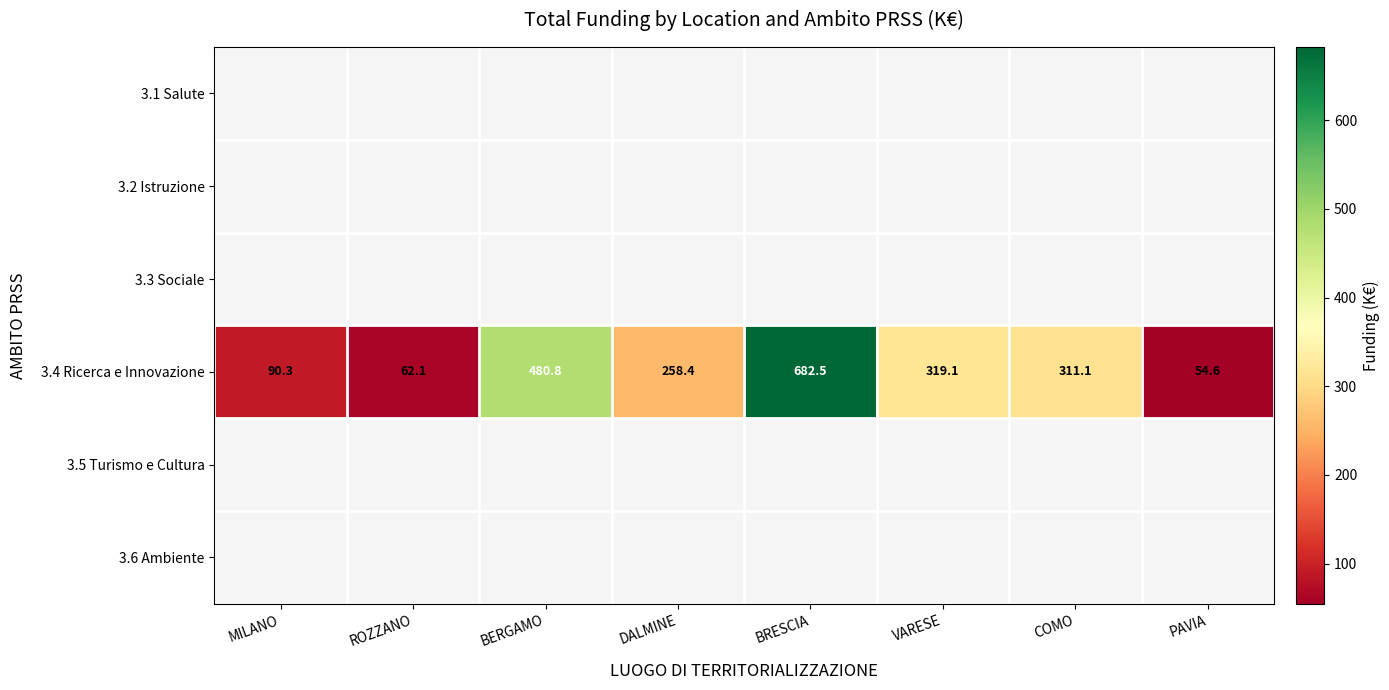

How many data points does each series have?

8